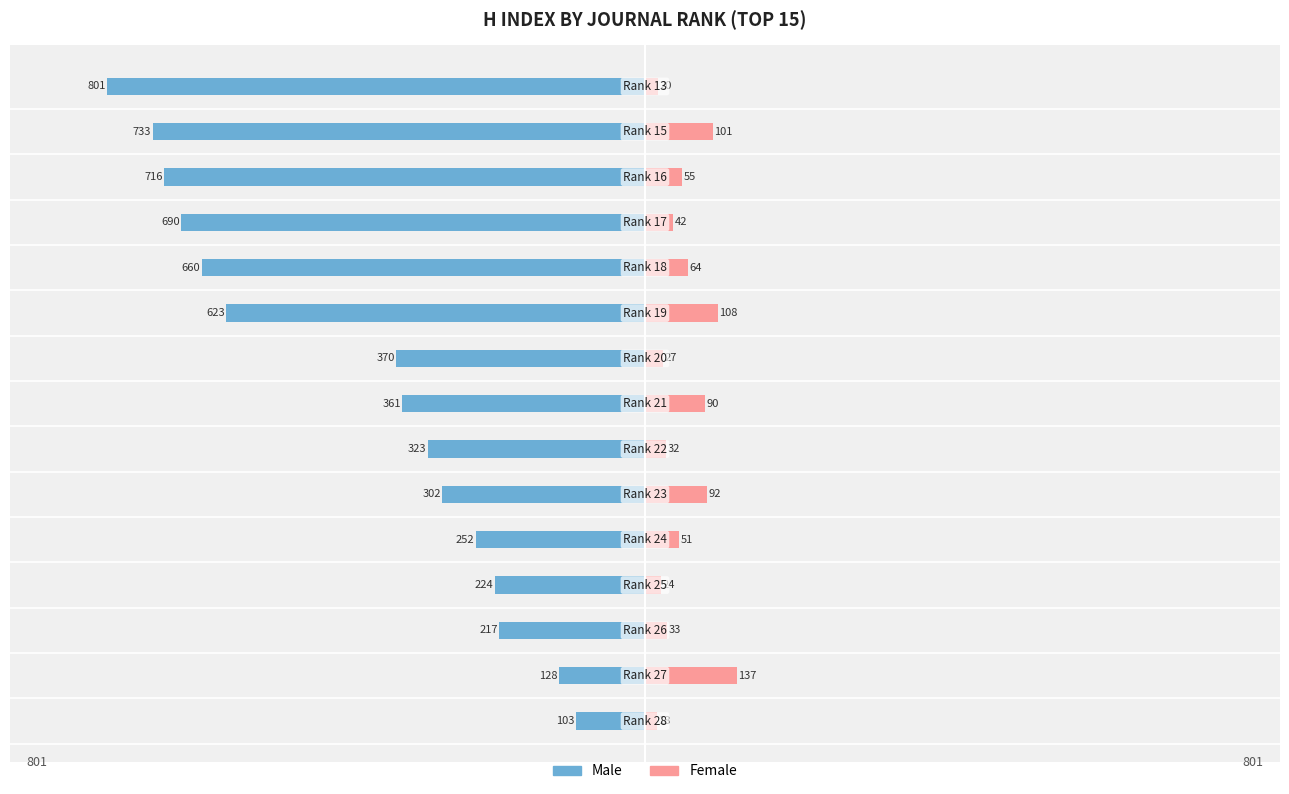

The Female series shows 206 at −750. True or false?

False